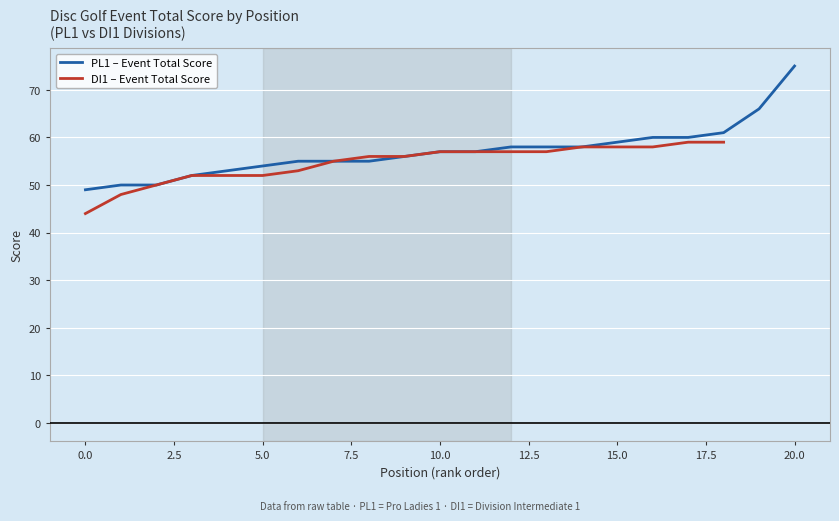

True or false: PL1 – Event Total Score has a value of 54 at 5.0.

True